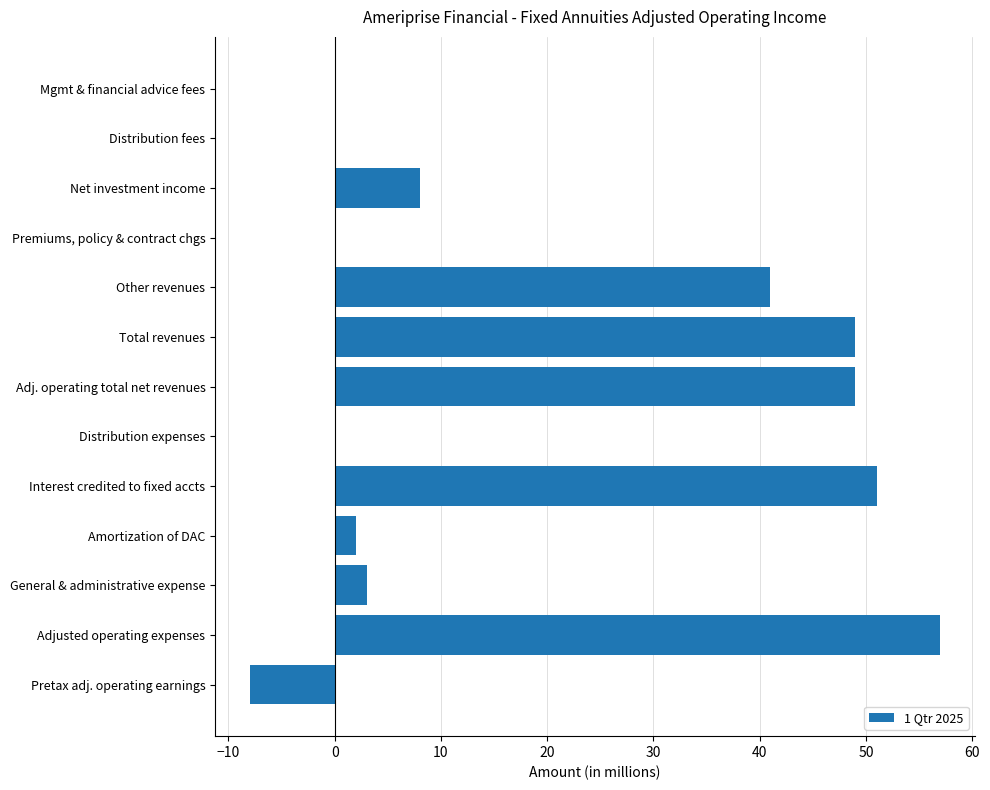

Is it true that the value at Distribution fees is -41?

False